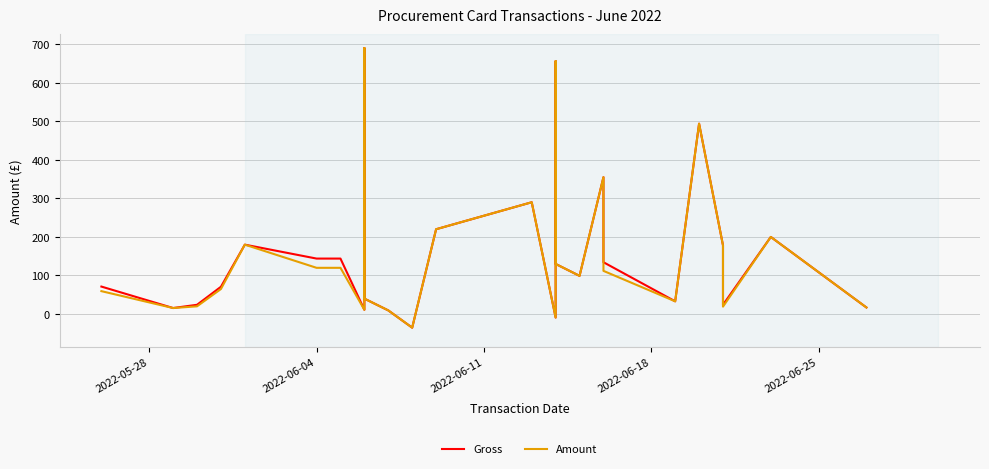

Reading left to right, list all the values displayed in this chart.

Gross: 71.2	15.6	24.0	70.8	180.0	143.9	143.9	143.9	11.0	690.0	40.0	9.4	-35.4	220.0	290.0	-9.1	656.0	452.0	130.0	99.0	355.0	134.4	33.0	493.8	178.2	35.4	24.0	200.0	17.0
Amount: 59.4	15.6	20.0	64.9	180.0	119.9	119.9	119.9	11.0	690.0	40.0	9.4	-35.4	220.0	290.0	-9.1	656.0	452.0	130.0	99.0	355.0	112.0	33.0	493.8	178.2	29.5	19.2	200.0	17.0